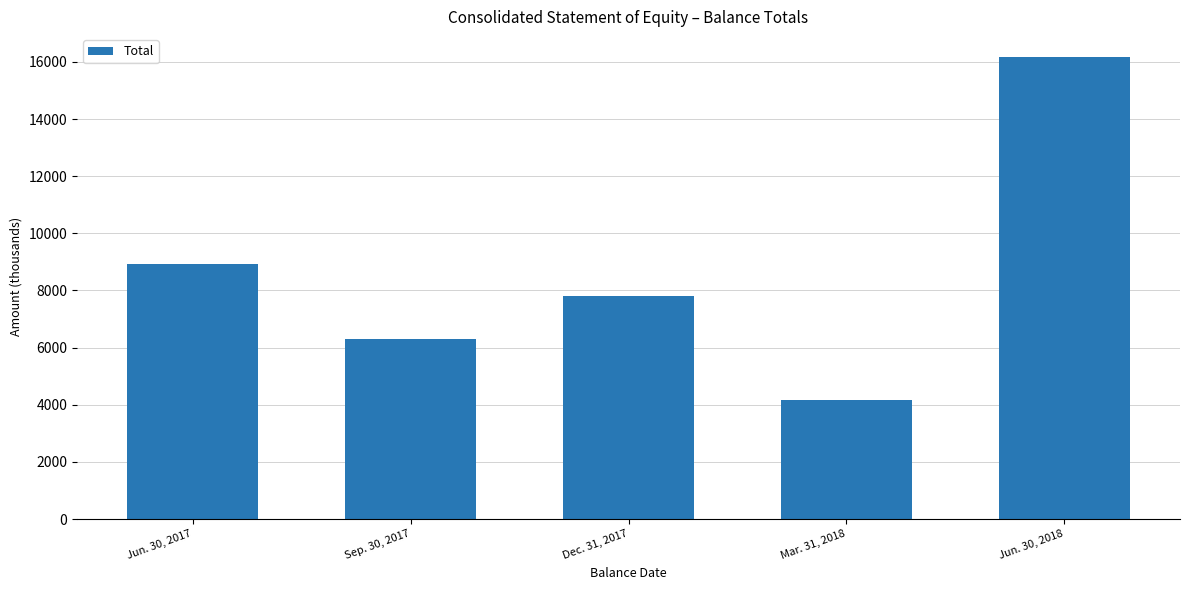

Which has a higher value, Jun. 30, 2018 or Mar. 31, 2018?

Jun. 30, 2018